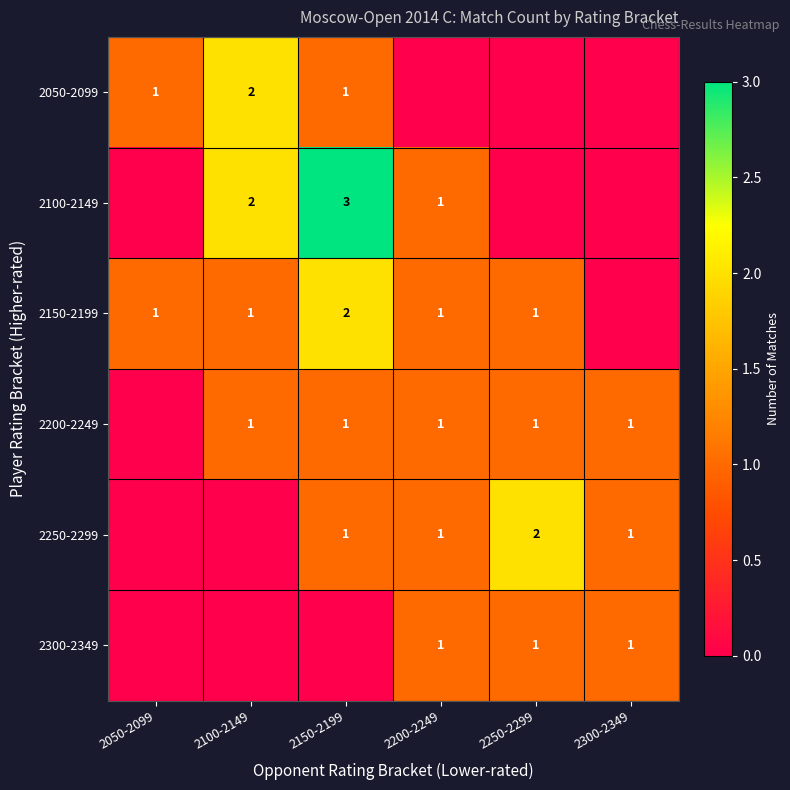

Is it true that 2150-2199 equals 1 at 2100-2149?

True